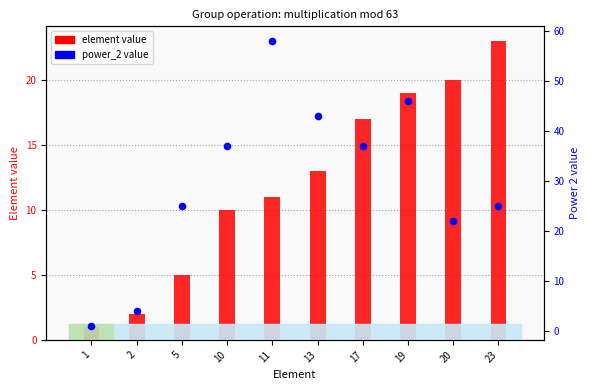

Which series has the largest total across all categories?

power_2 value